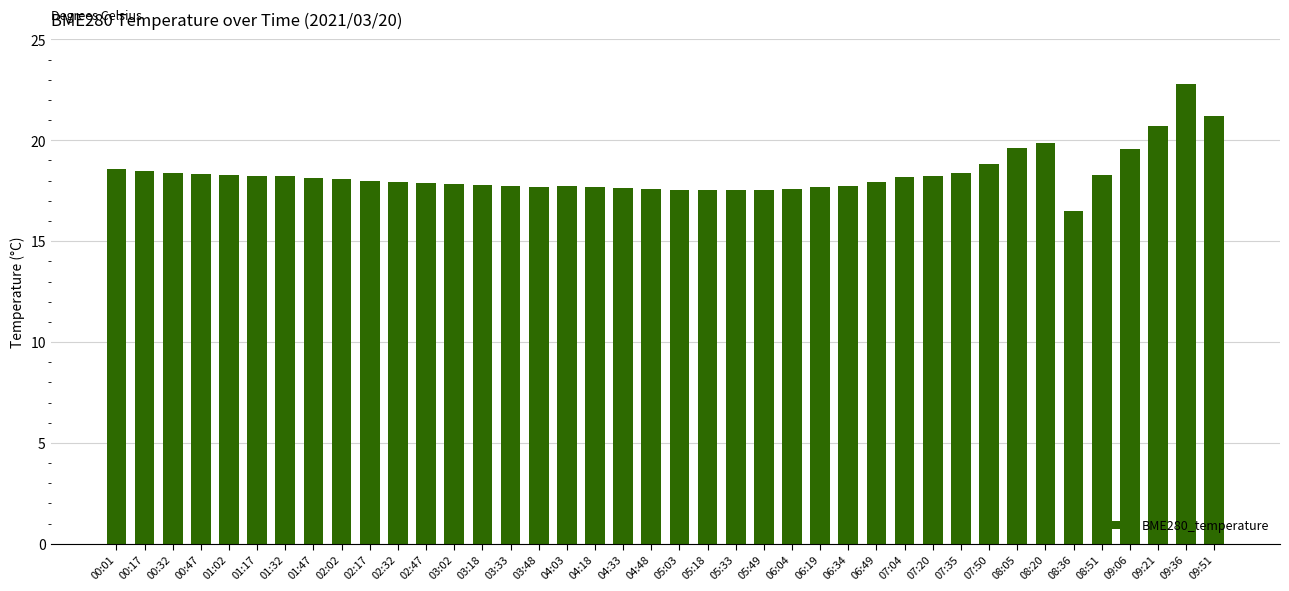

Read the value at 04:48.

17.6